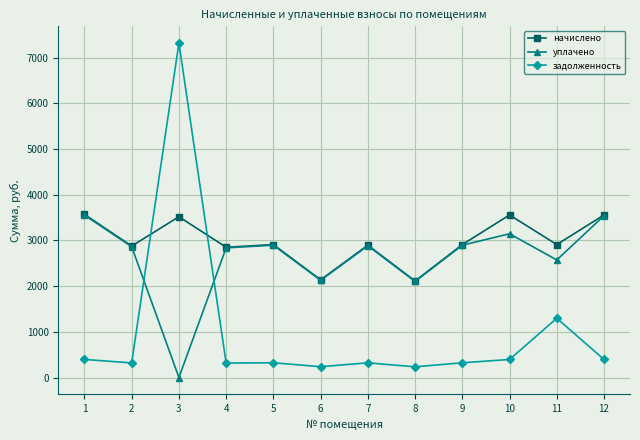

At which category is the sum across all series the highest?

3